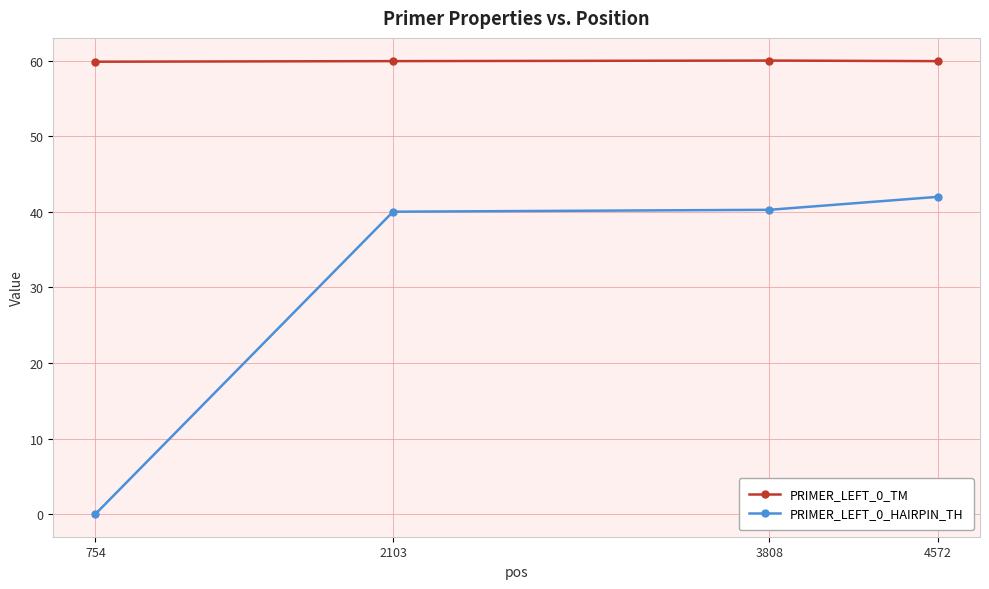

What are all the series names shown in the legend?

PRIMER_LEFT_0_TM, PRIMER_LEFT_0_HAIRPIN_TH